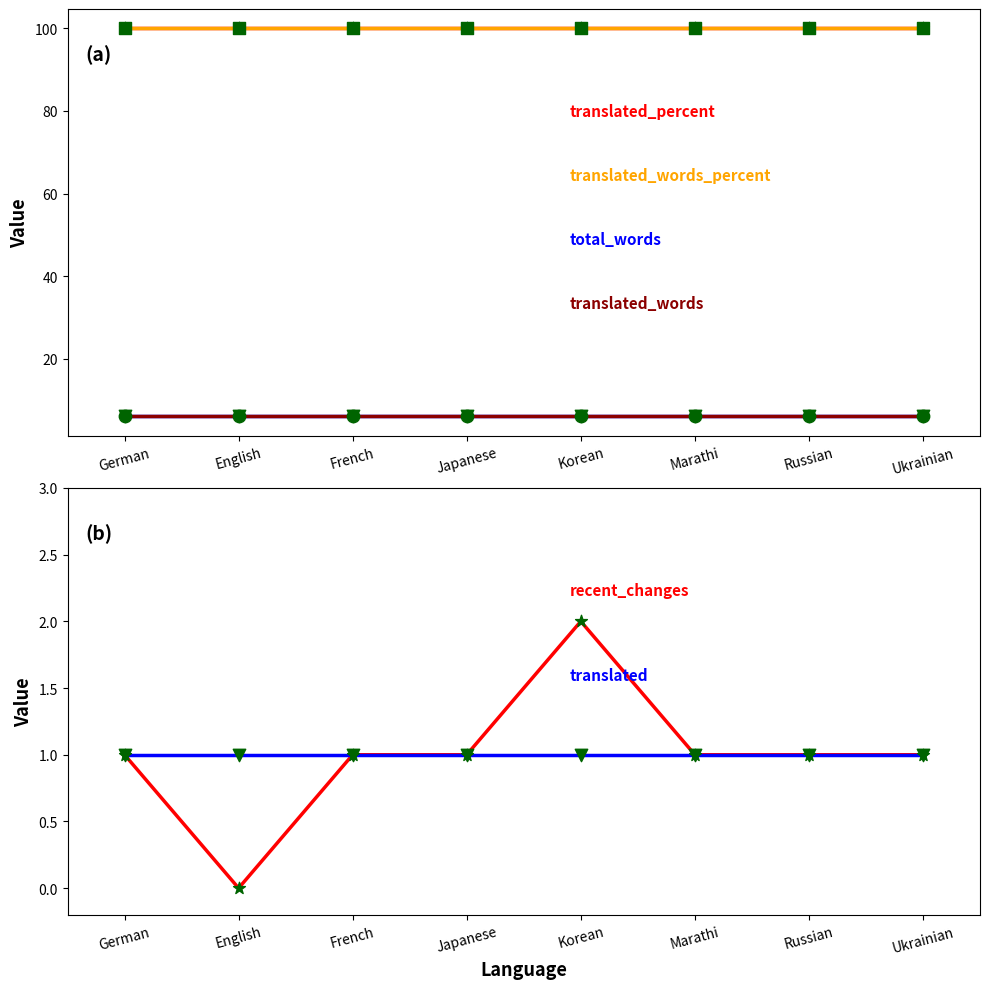

Which series has the widest spread of Y values?

recent_changes